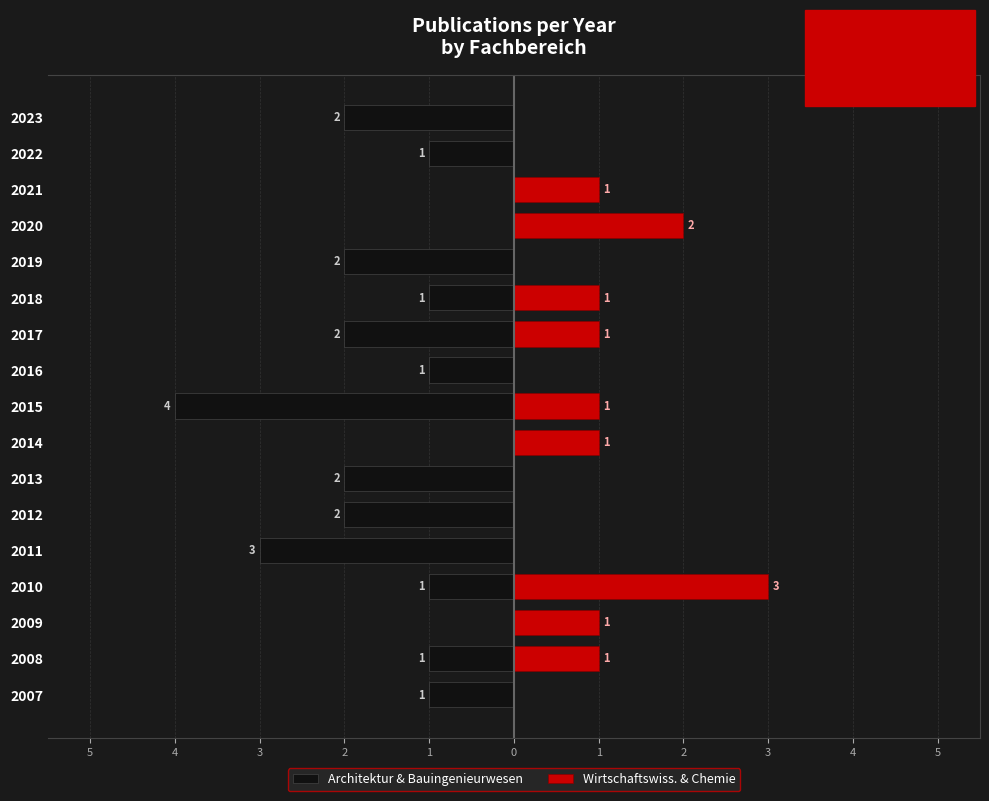

Is it true that Wirtschaftswiss. & Chemie equals 0 at 2011?

True